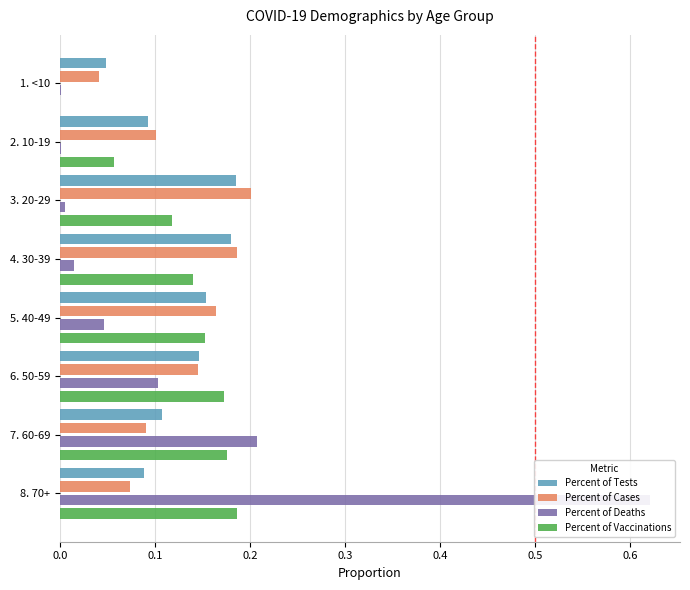

Which series has the largest total across all categories?

Percent of Vaccinations